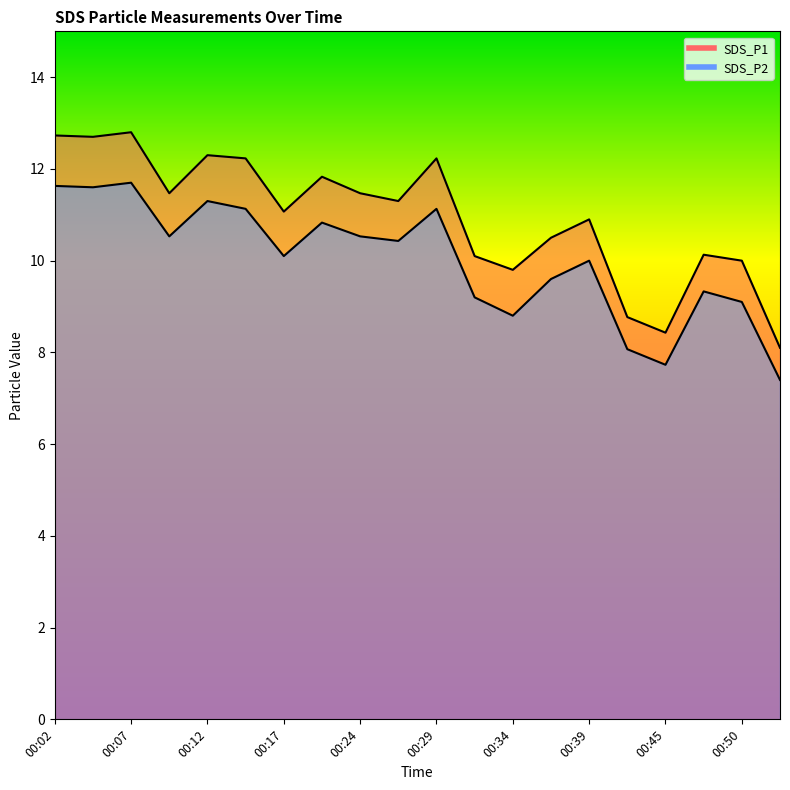

What is the difference between the second highest and minimum values in the SDS_P1 line series?

4.6